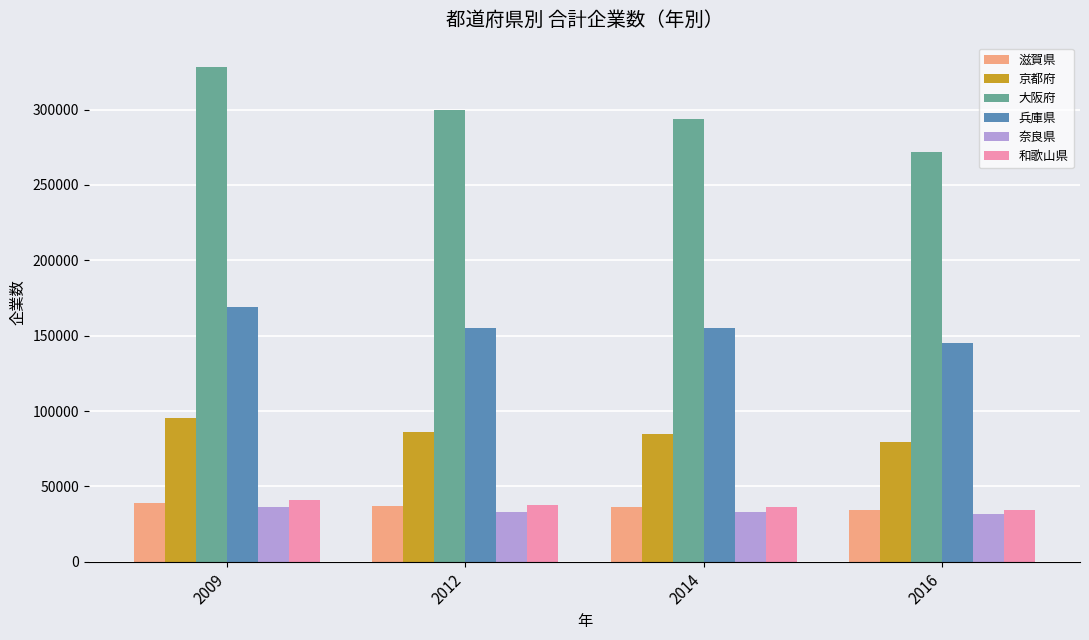

What is the value of the 大阪府 bar at the 4th from the left?

271936